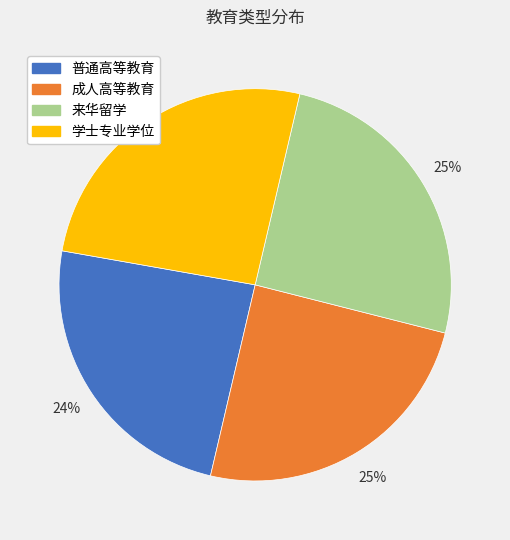

Which category has the smallest portion of the pie?

普通高等教育